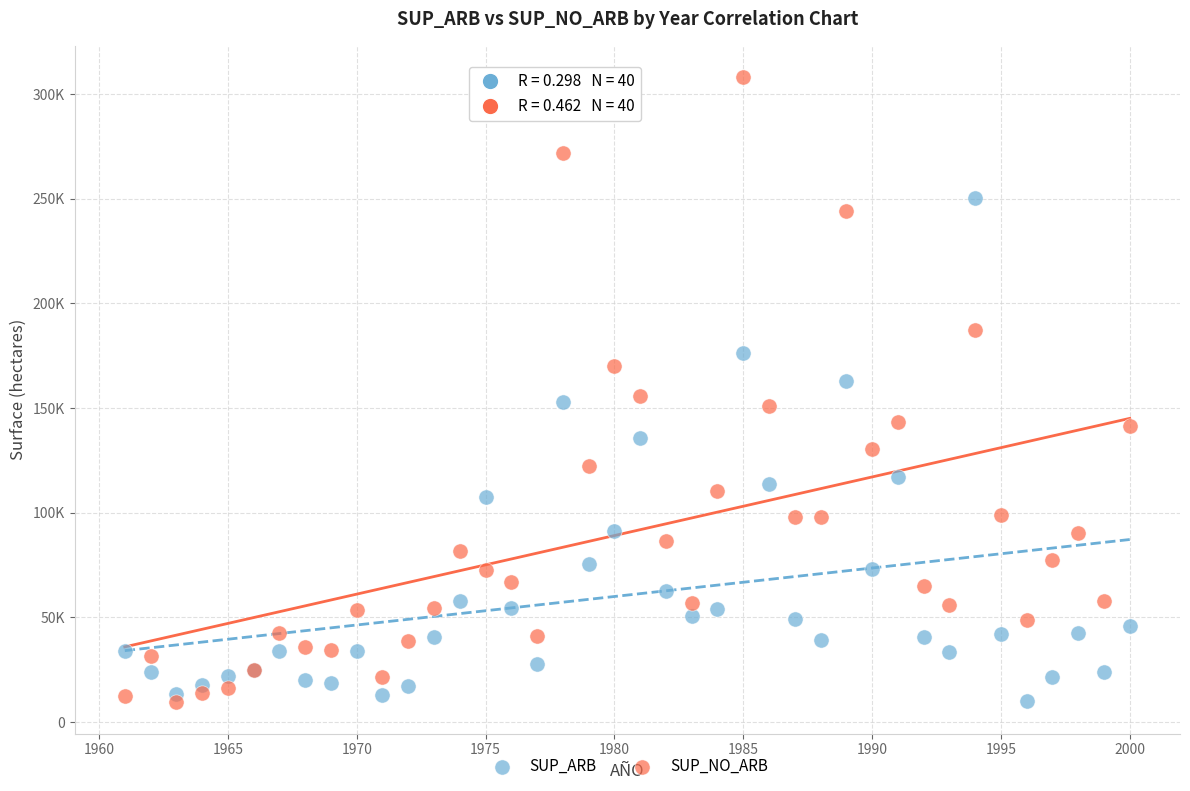

Which series has the largest Y range (max minus min)?

SUP_NO_ARB